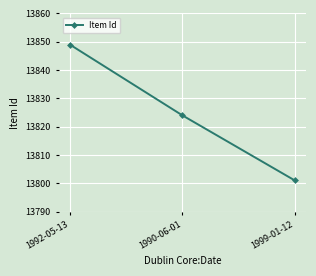

What is the difference between the second highest and minimum values?

23